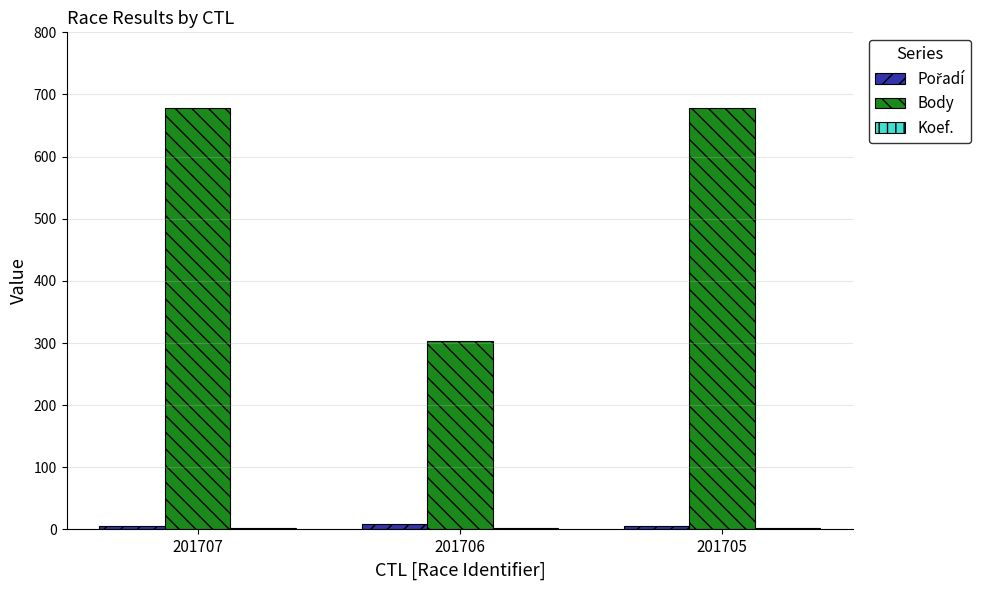

Which series has the widest spread of values?

Body